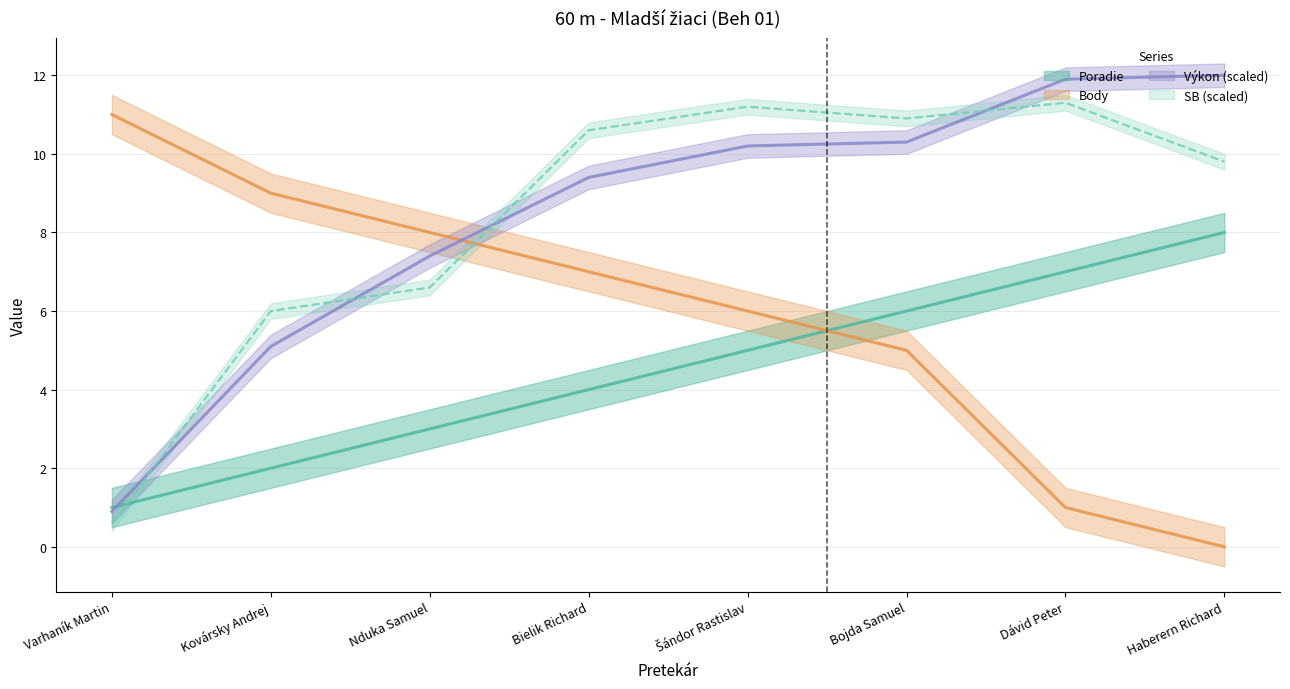

At which label does Výkon first exceed 10?

Šándor Rastislav